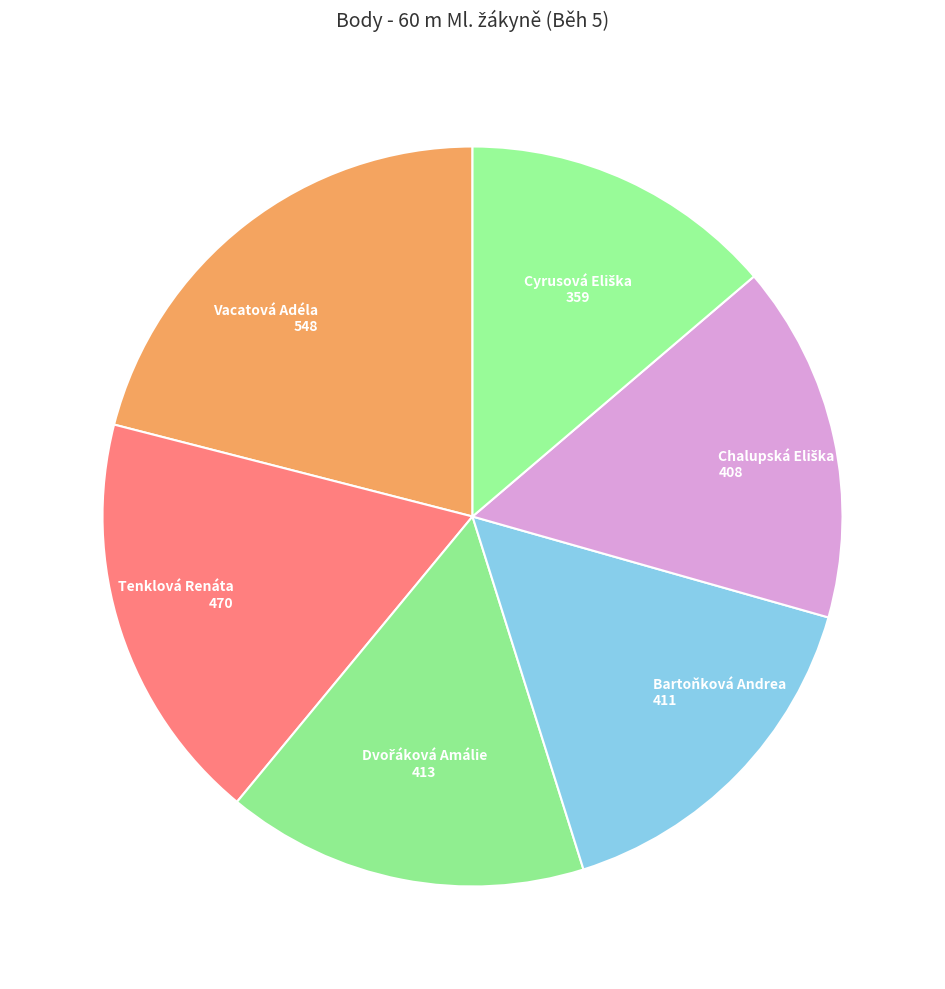

Which category has the biggest portion of the pie?

Vacatová Adéla